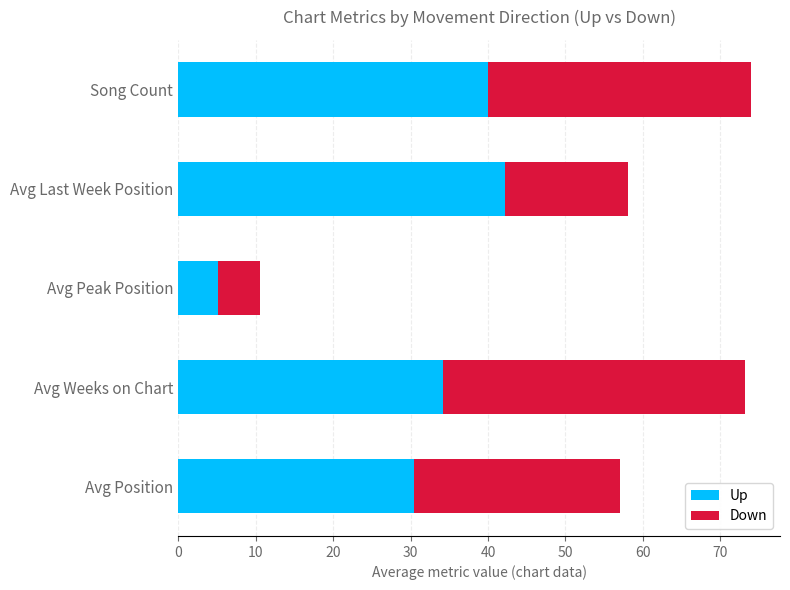

What is the difference between the maximum and minimum values in the Up series?

37.0